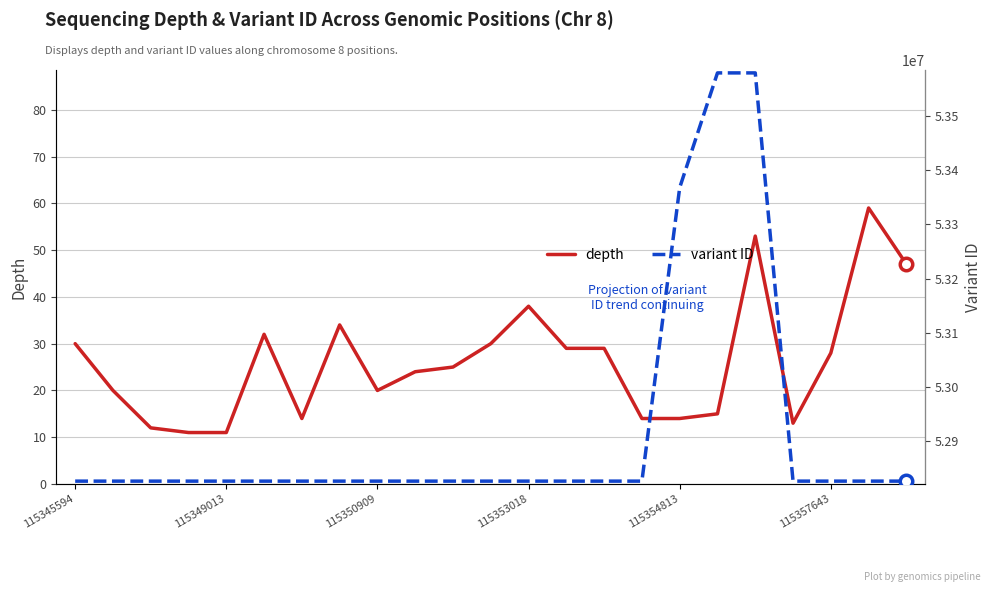

The value of depth at 115357643 is 47. True or false?

False